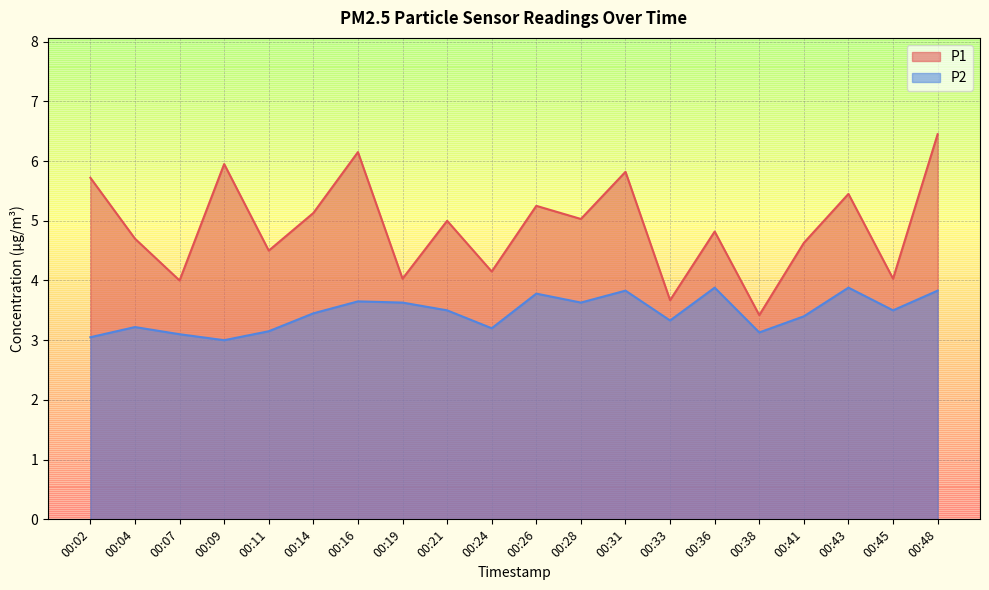

What is the value of the P1 point at the 14th from the left?

3.7